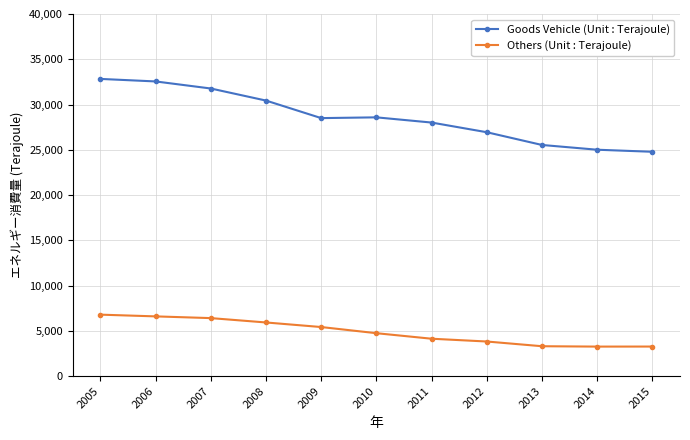

True or false: Goods Vehicle (Unit : Terajoule) and Others (Unit : Terajoule) intersect in this chart.

False